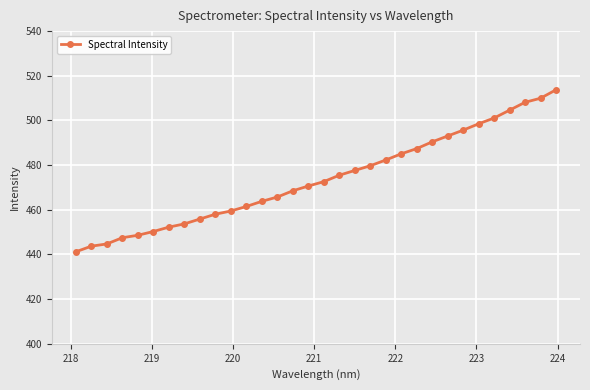

What is the difference between the second highest and minimum values?

68.8